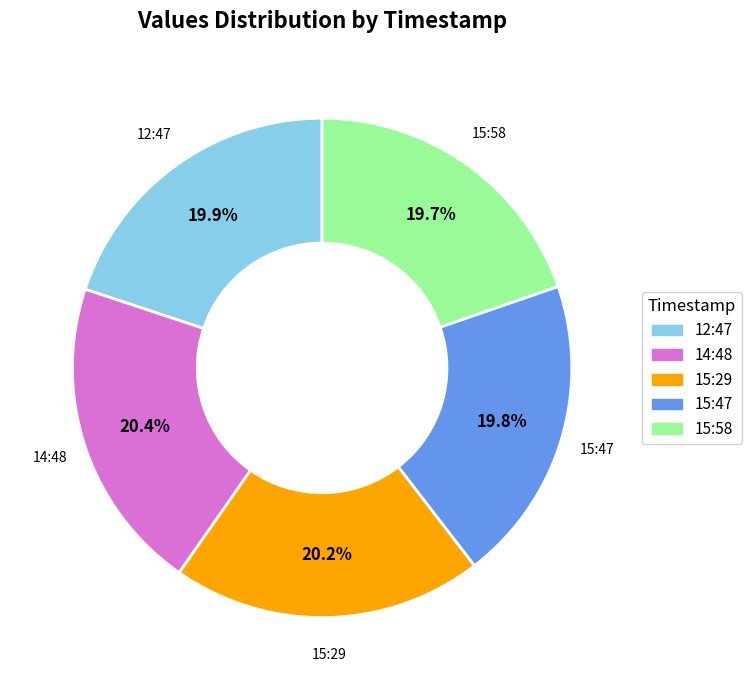

Does any single category account for the majority?

No